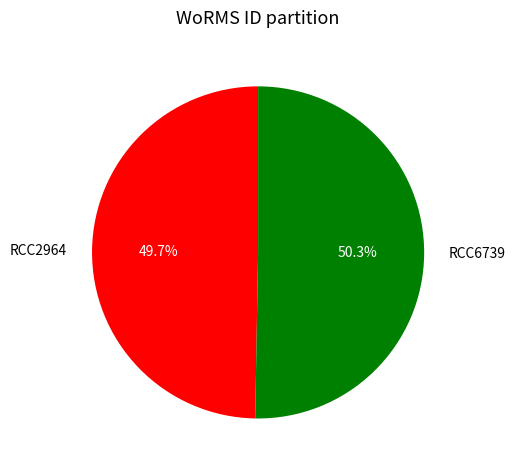

Is it true that RCC6739 is 50% of the pie?

True